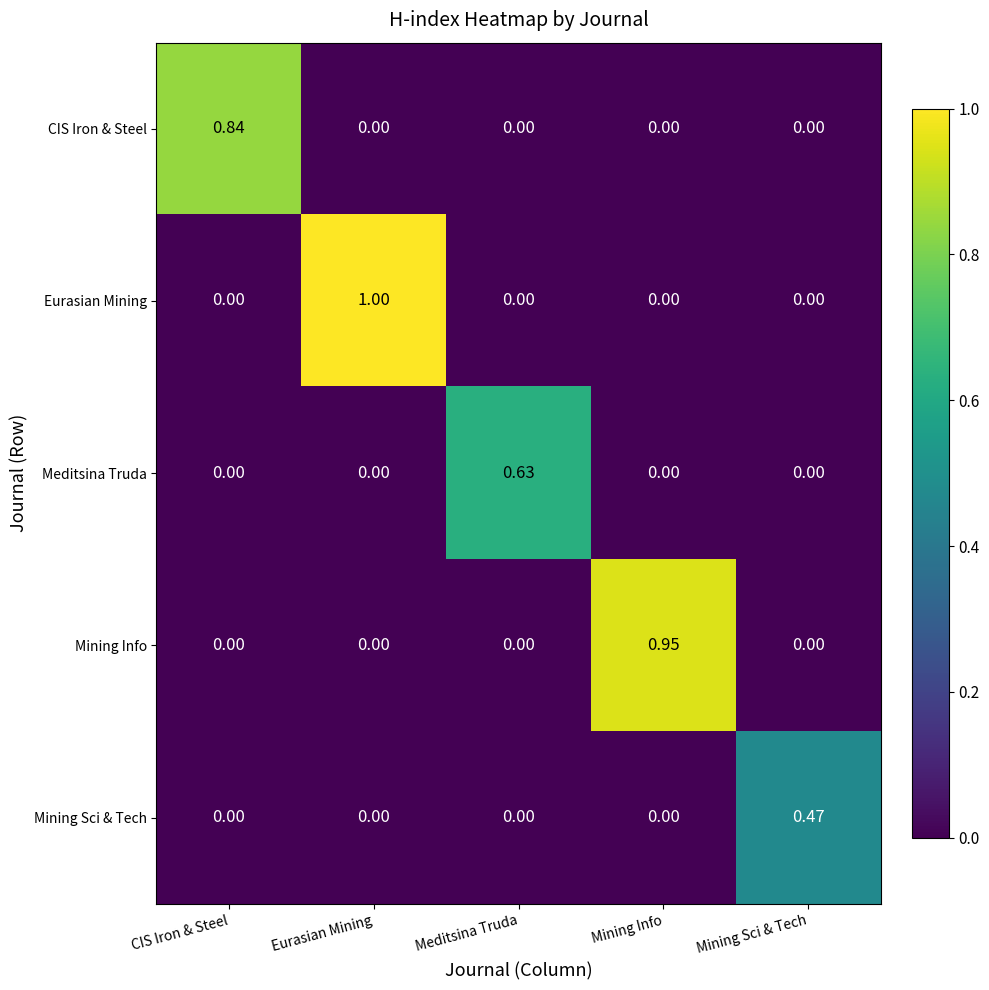

What is the greatest value displayed?

1.0